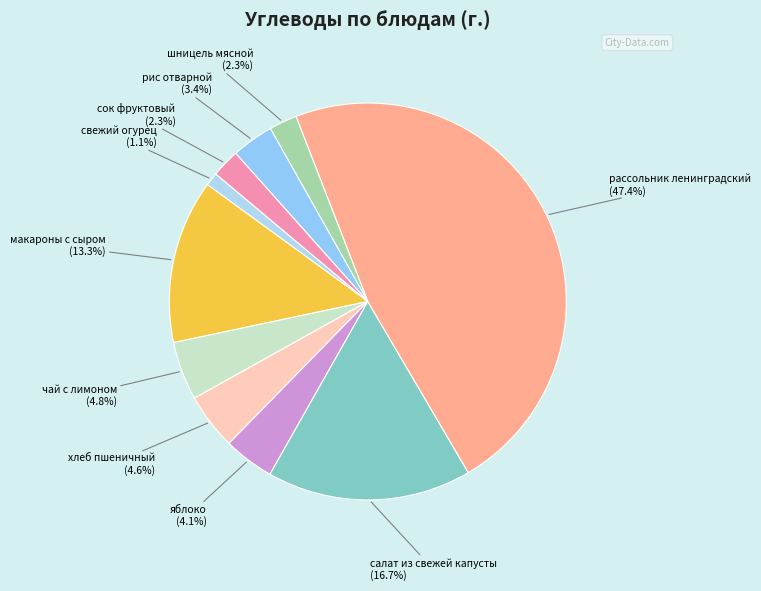

Approximately how many times larger is the value at салат из свежей капусты compared to шницель мясной?

7.3